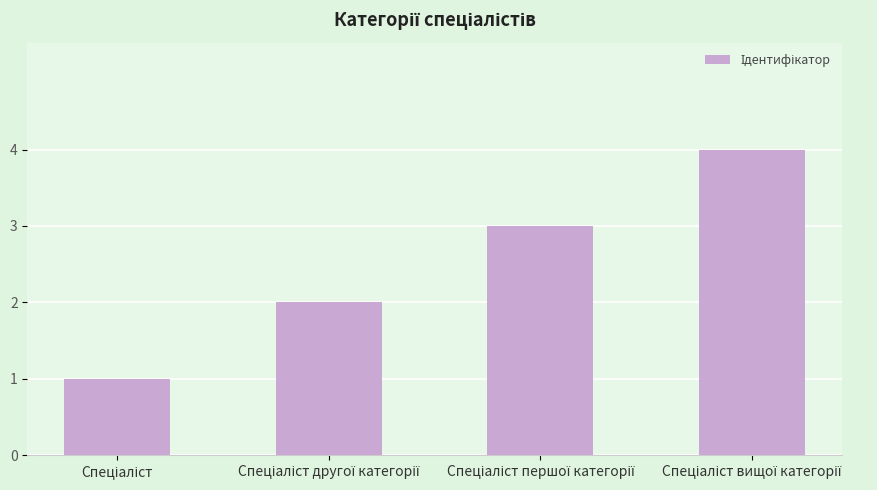

What is the difference between the maximum and minimum values?

3